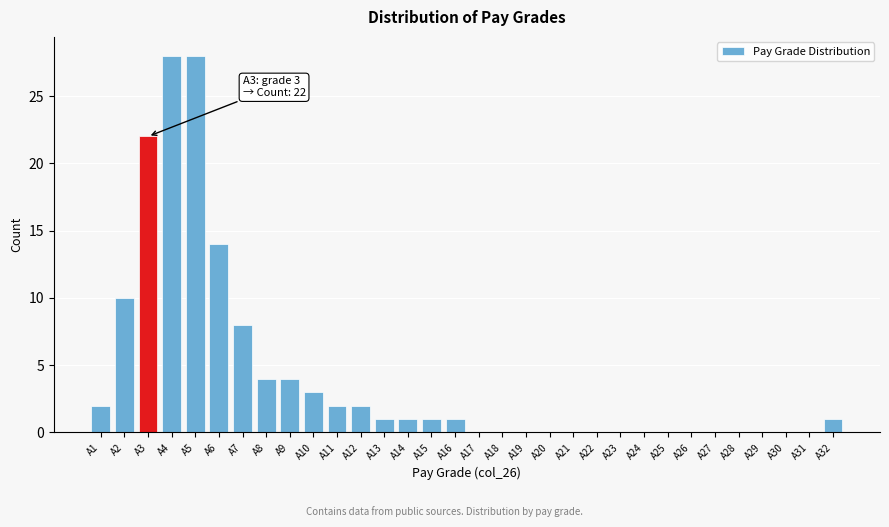

What is the sum of the values at A16 and A6?

15